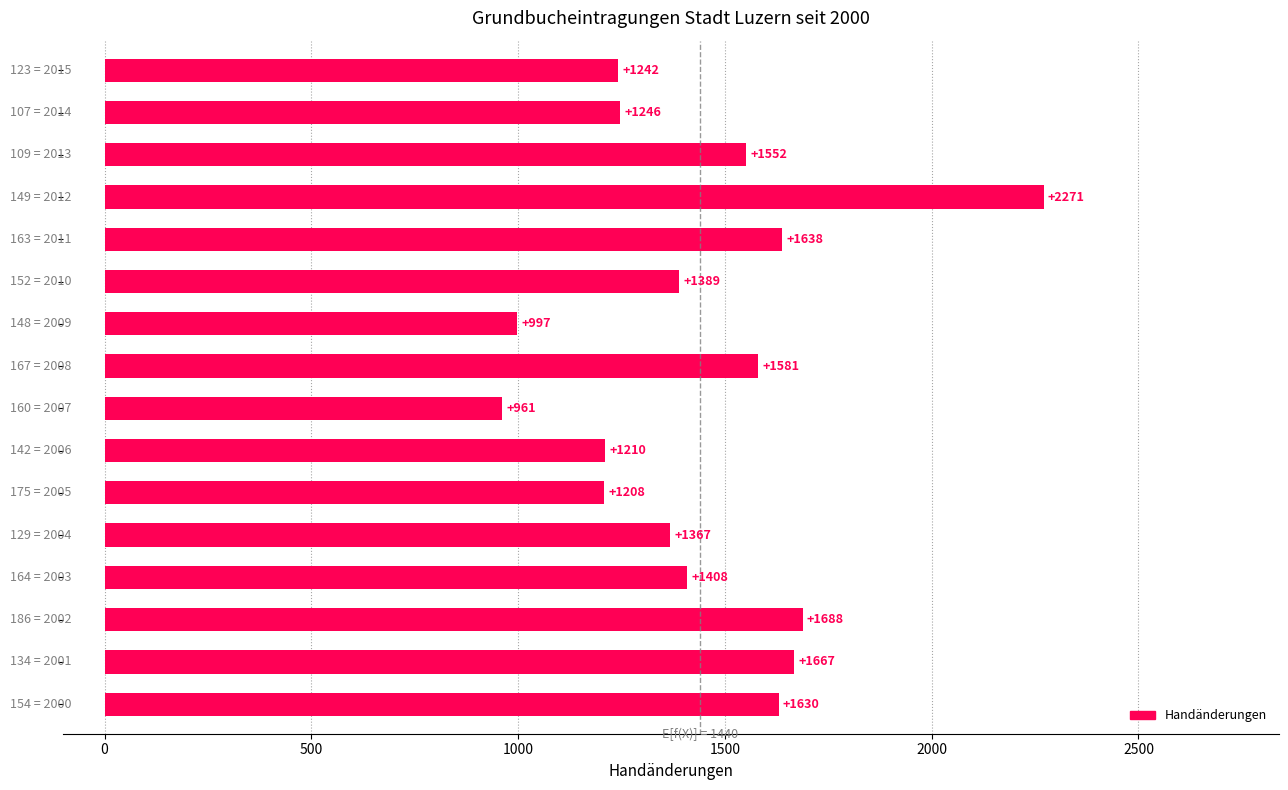

What is the minimum value shown in the chart?

961